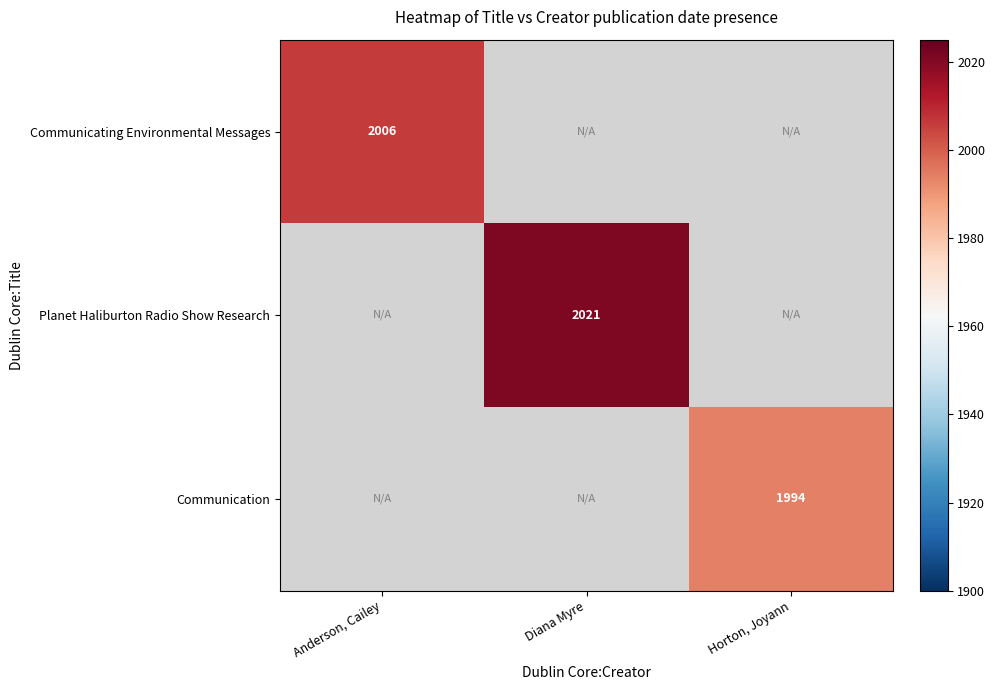

At how many categories does at least one series exceed 1995?

2